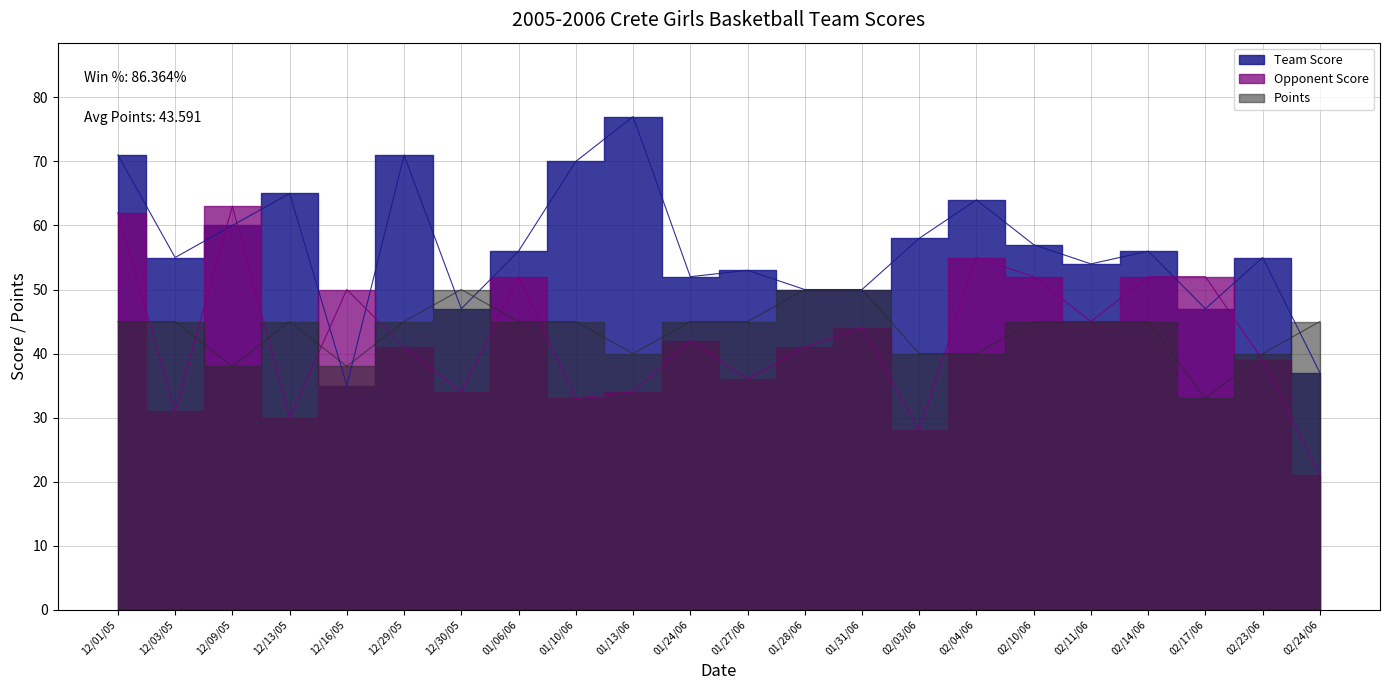

What is the value of the Points point at the 13th from the left?

50